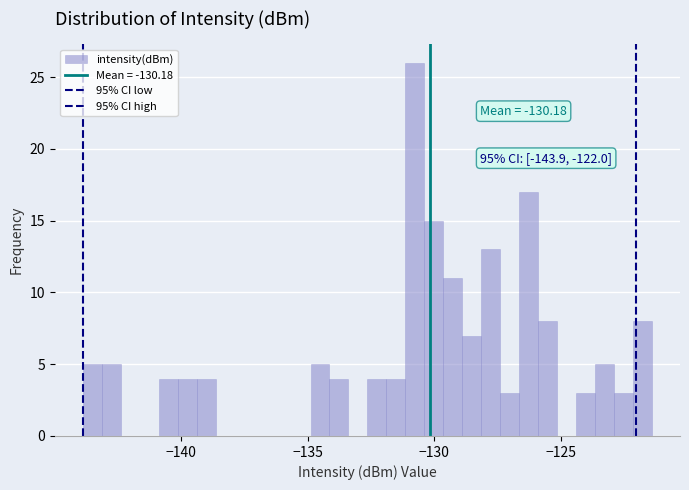

Read against the x-axis, roughly where is the centre of the tallest bar?

-131.0